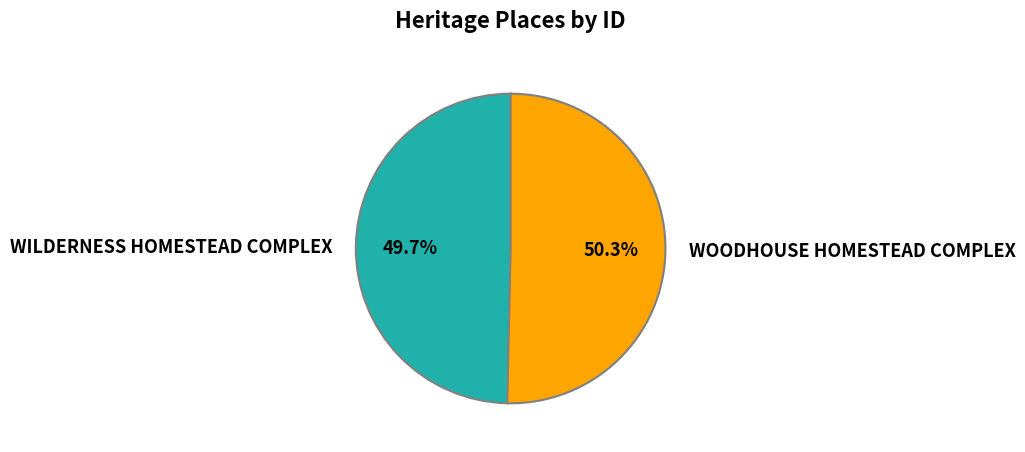

To the nearest percent, what is the difference between the largest and smallest slice percentages?

1%